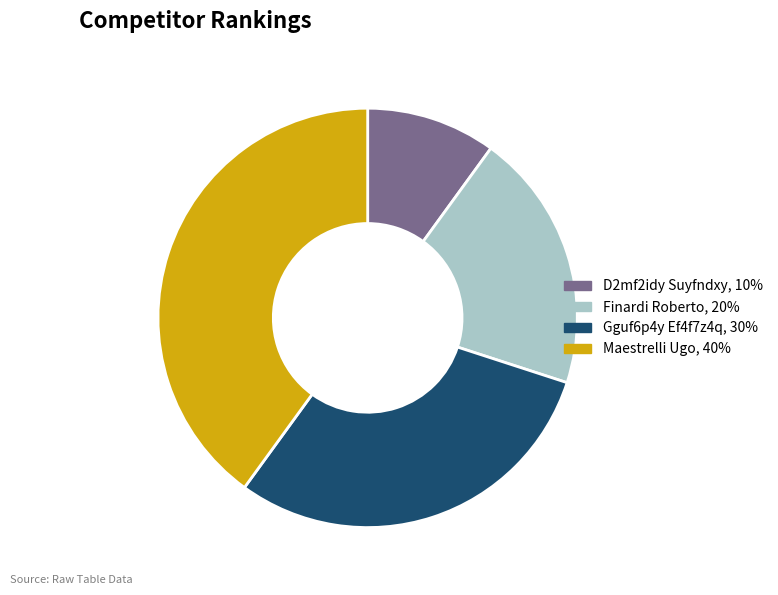

Is Gguf6p4y Ef4f7z4q the majority of the pie?

No